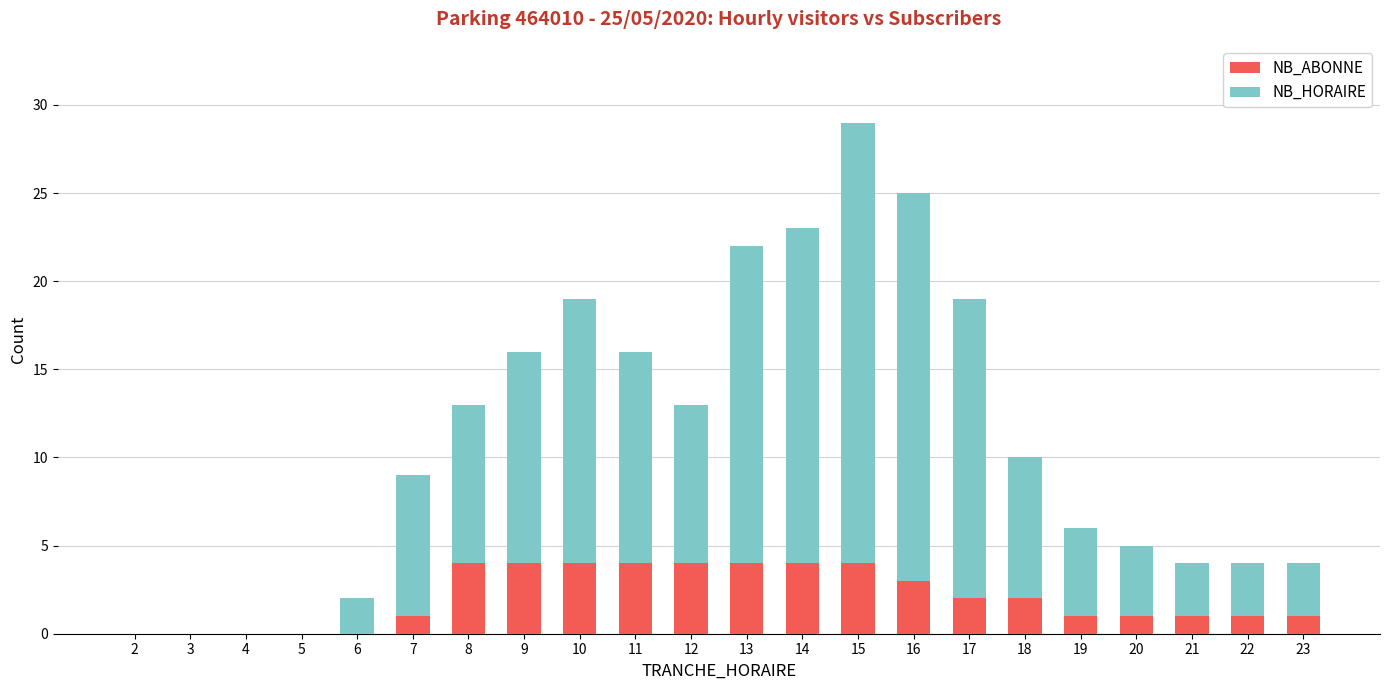

What is the sum of all NB_ABONNE values?

45